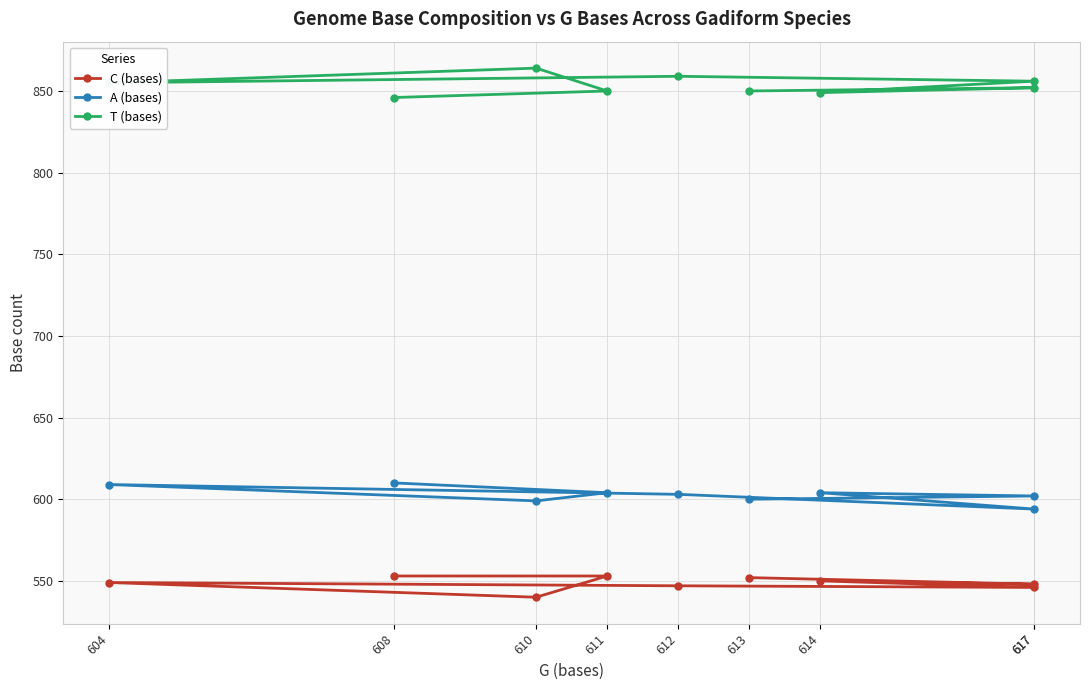

How many interior local peaks does the A (bases) series have?

2